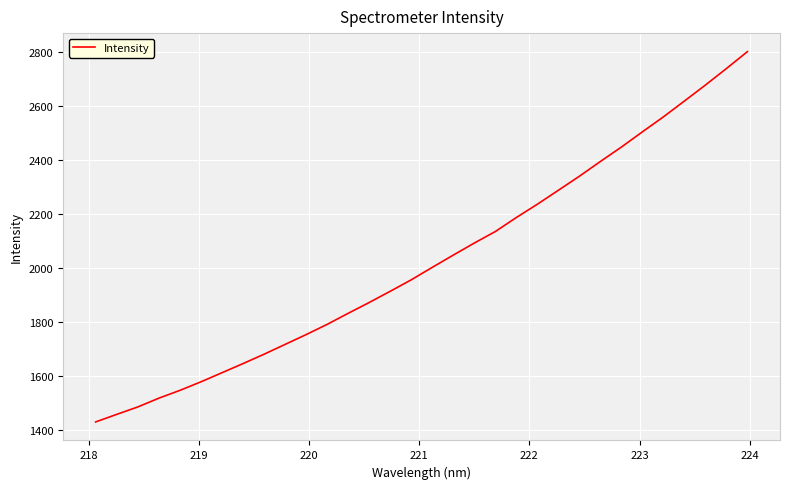

What is the greatest value displayed?

2801.3